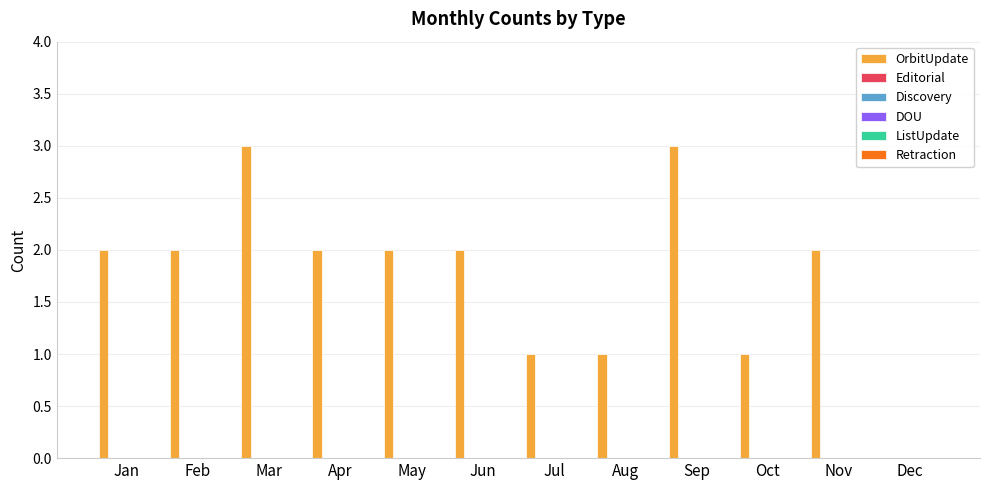

What is the sum of all values?

21